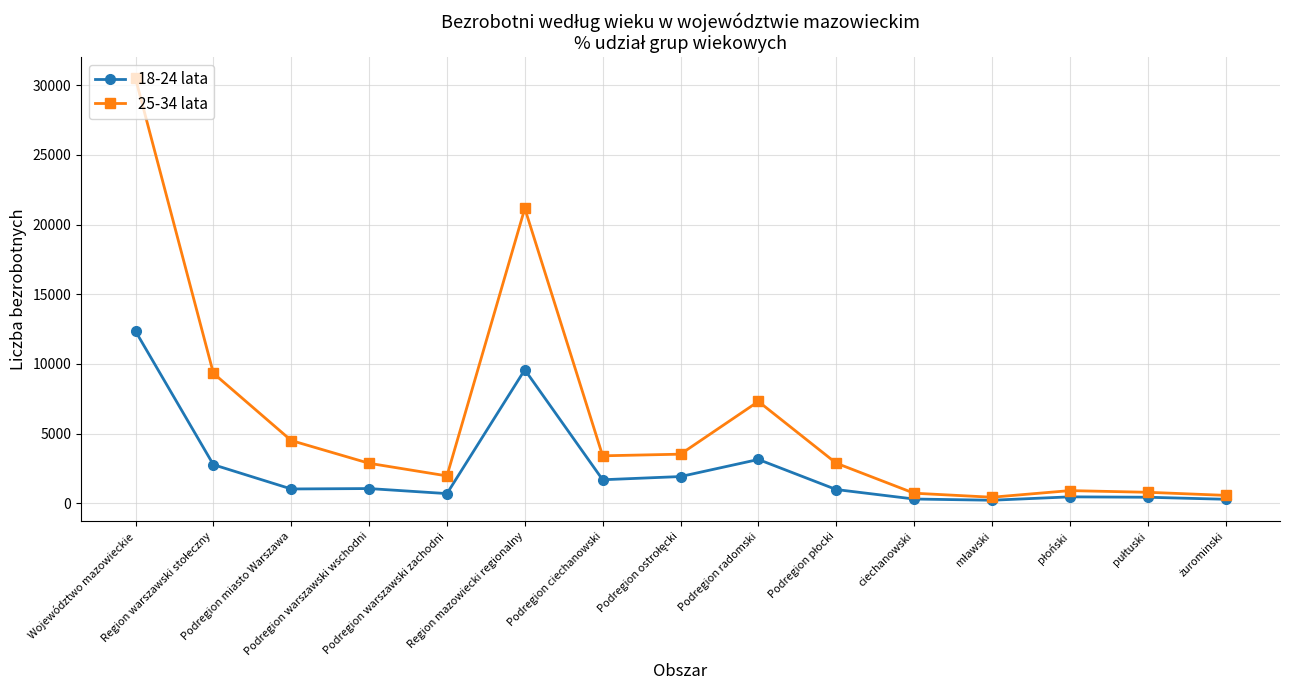

How many values in the 25-34 lata series are below 2874?

7